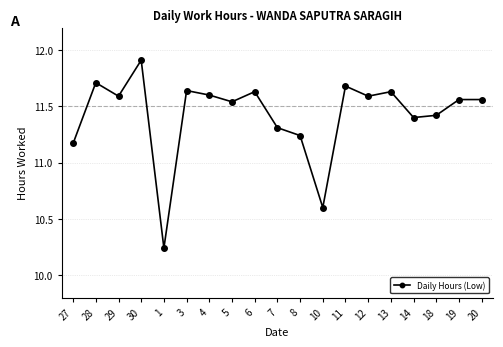

Which label corresponds to the smallest value in the chart?

1